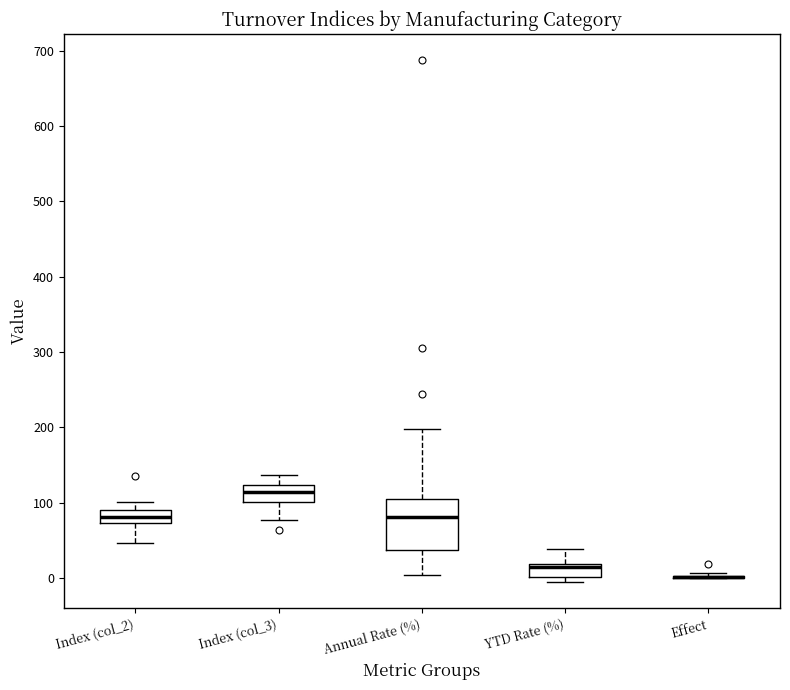

Which box is the tallest, from its lower edge to its upper edge?

Annual Rate (%)